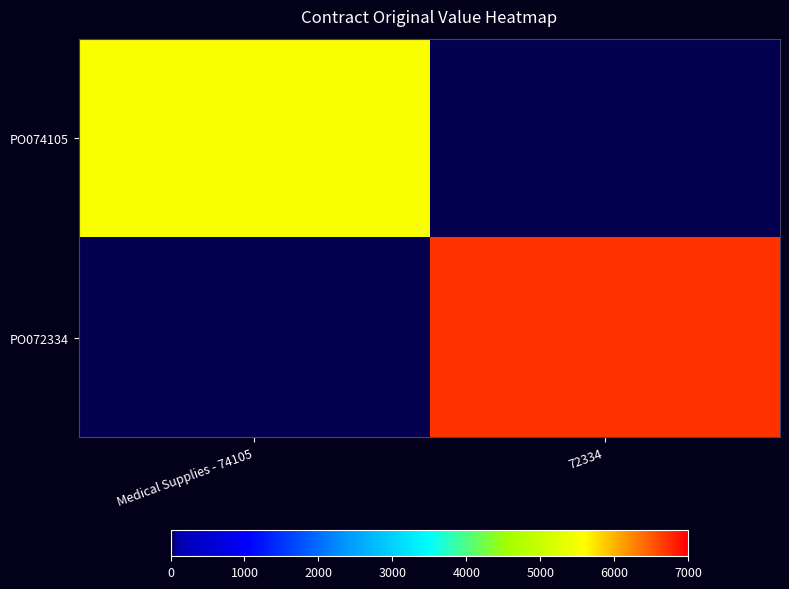

Which series has the largest range (max minus min)?

PO072334